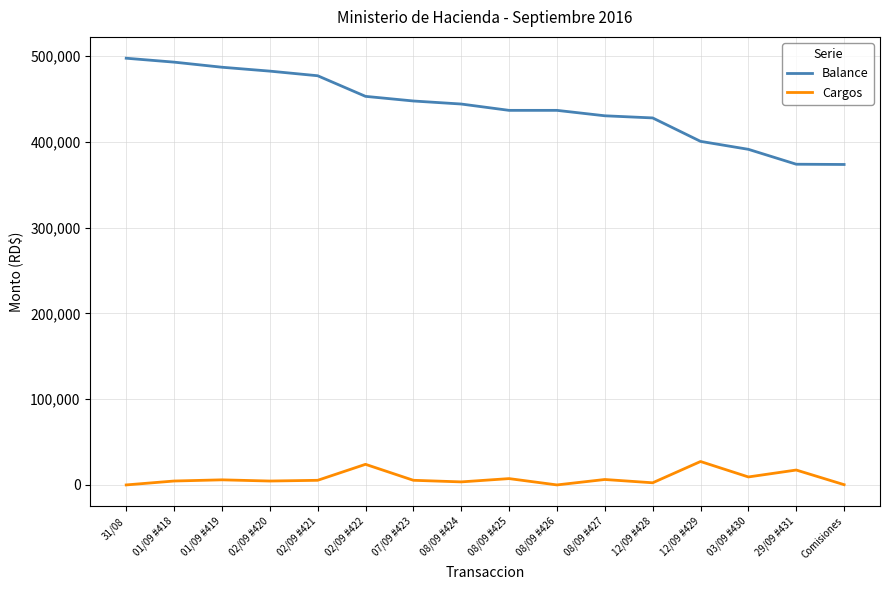

What is the maximum value for Balance?

497582.7